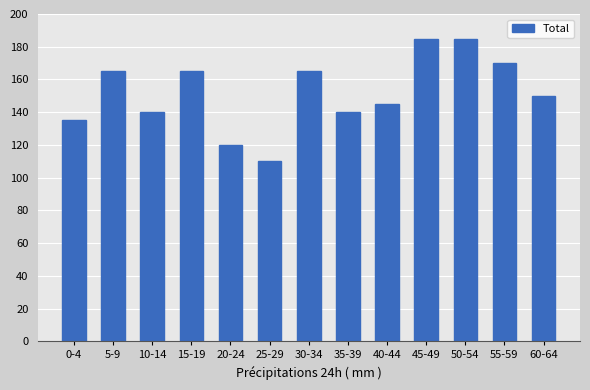

Is it true that the value at 15-19 is 267?

False